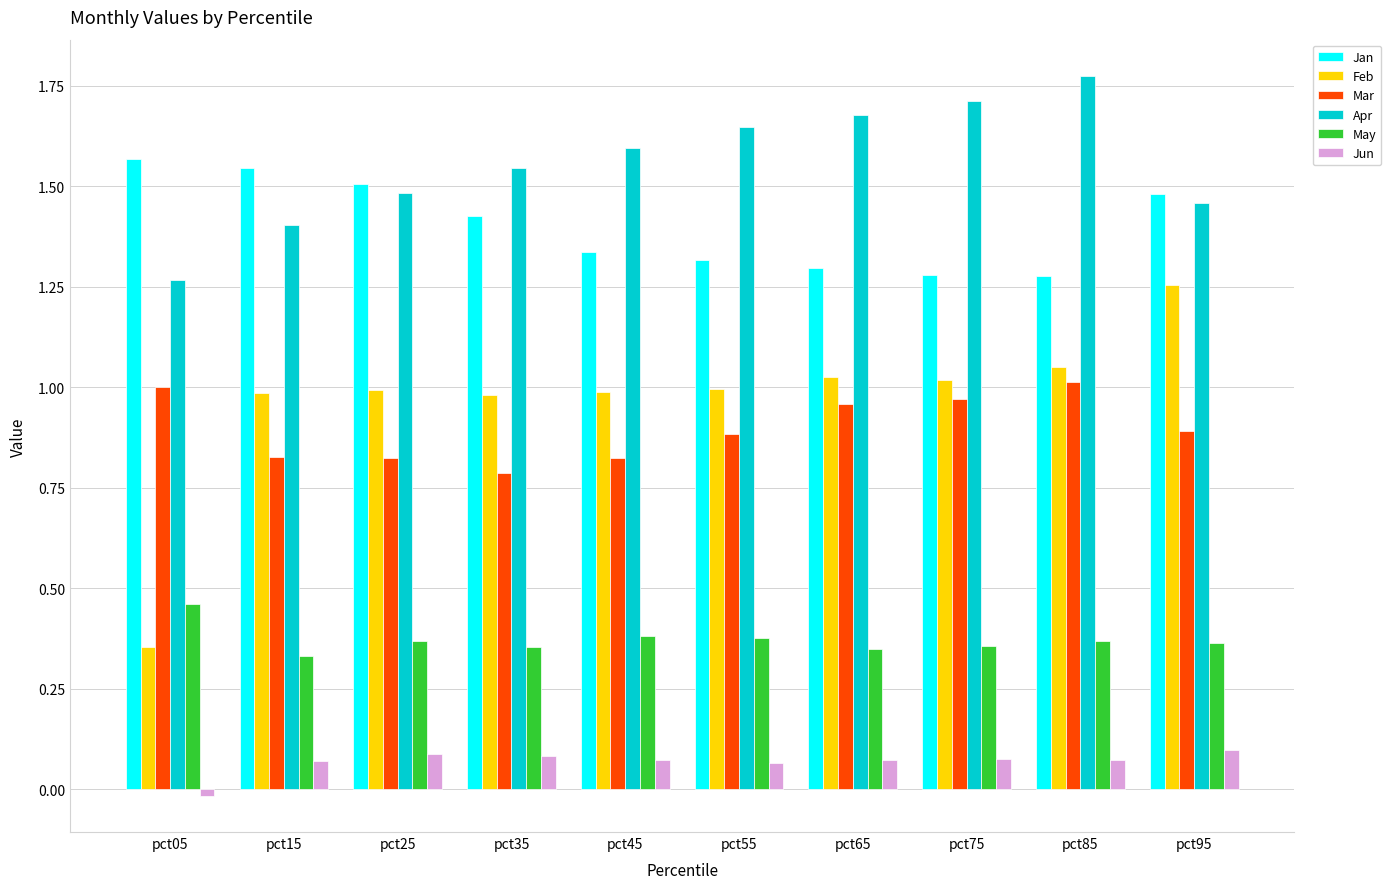

Which series has the largest total across all categories?

Apr